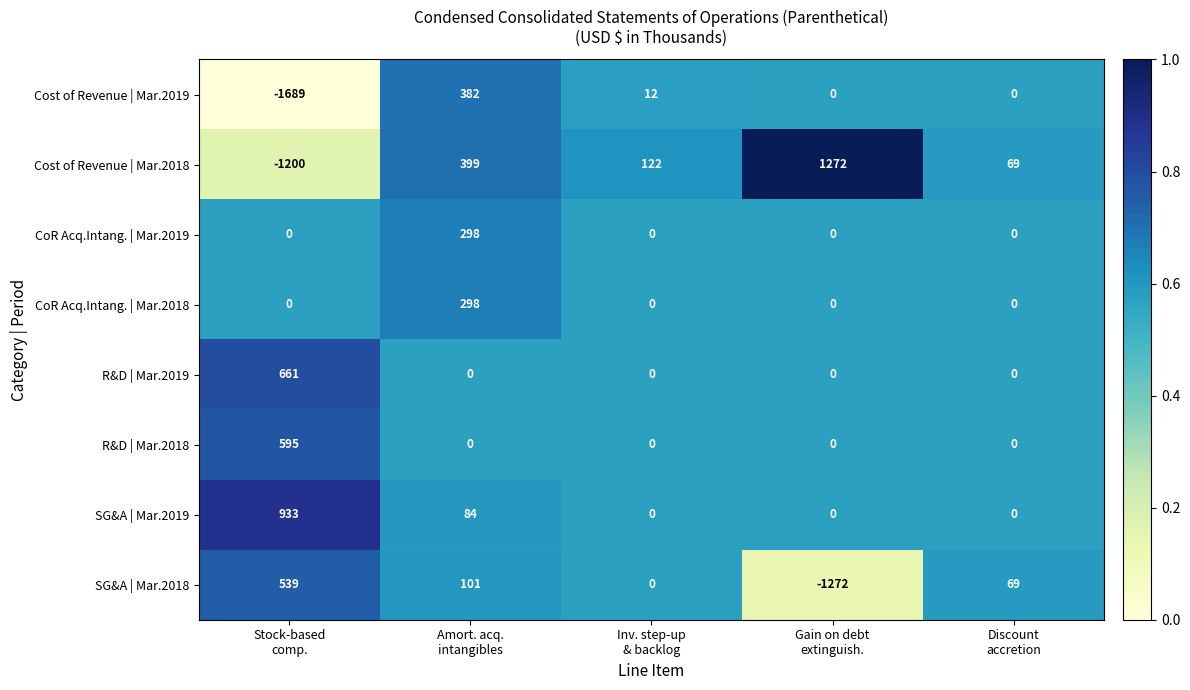

What is the average value of the R&D | Mar.2018 series?

119